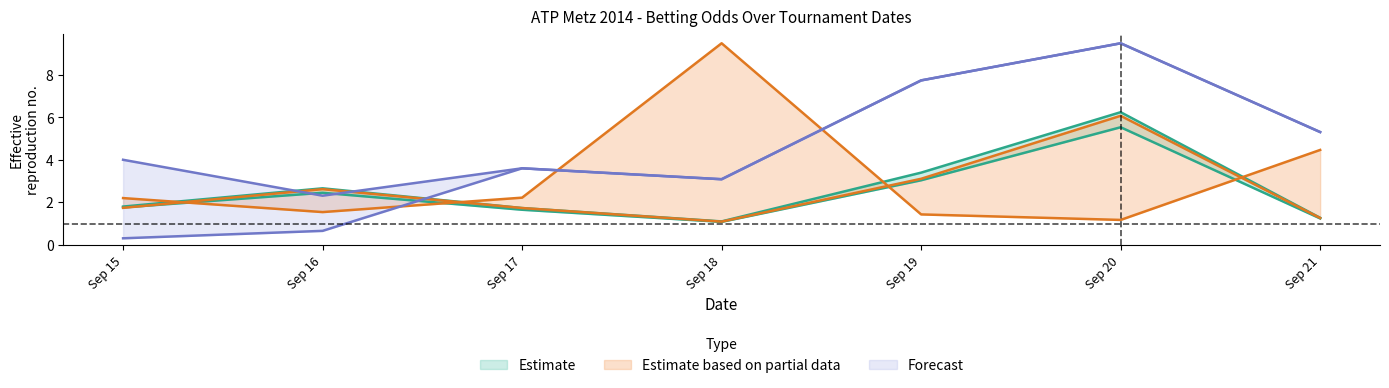

Read the PSL value at Sep 16.

1.5